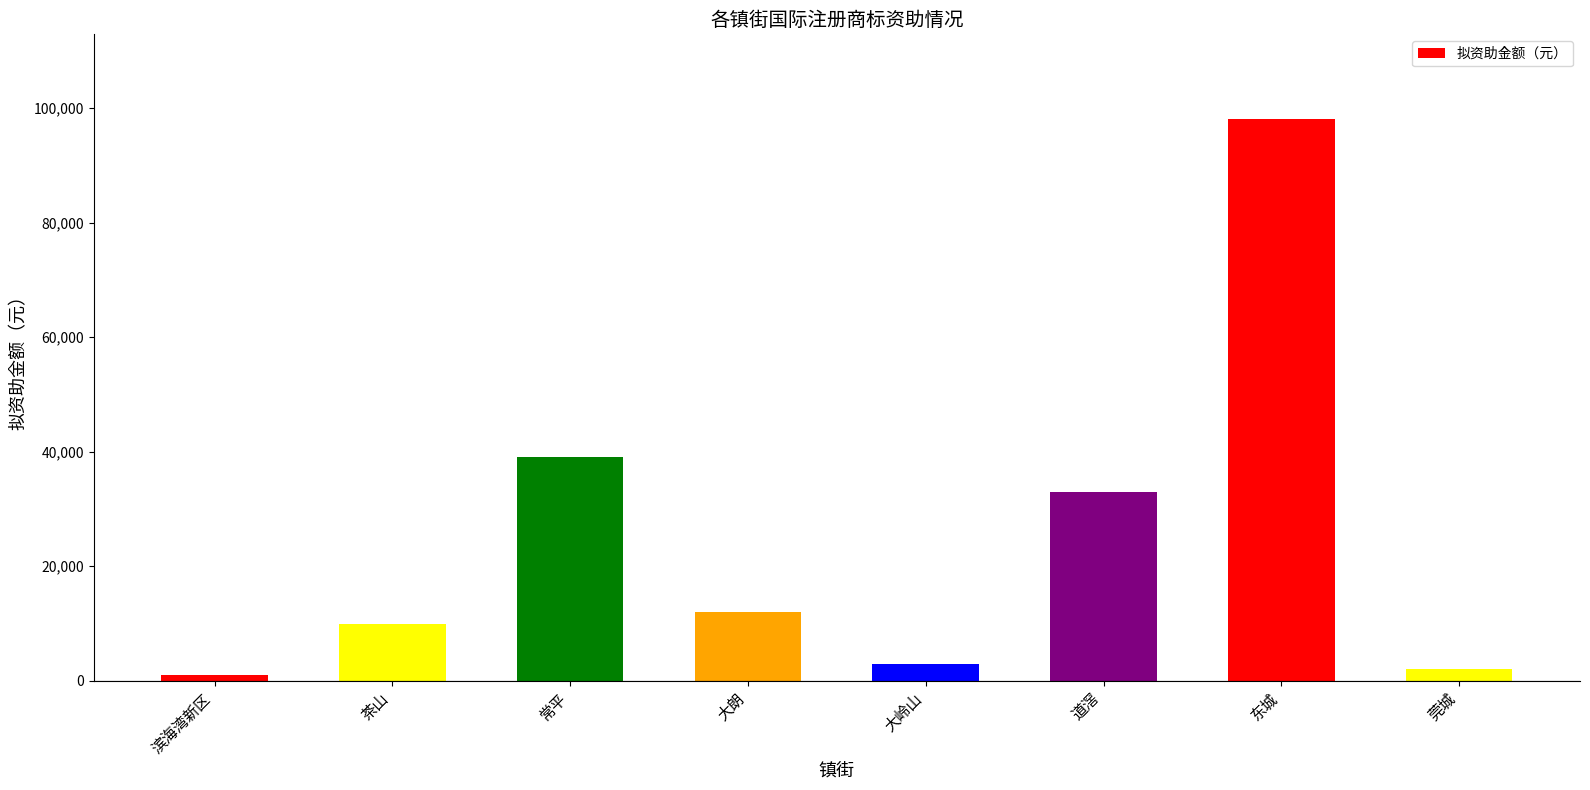

Rank the categories by value from highest to lowest.

东城, 常平, 道滘, 大朗, 茶山, 大岭山, 莞城, 滨海湾新区